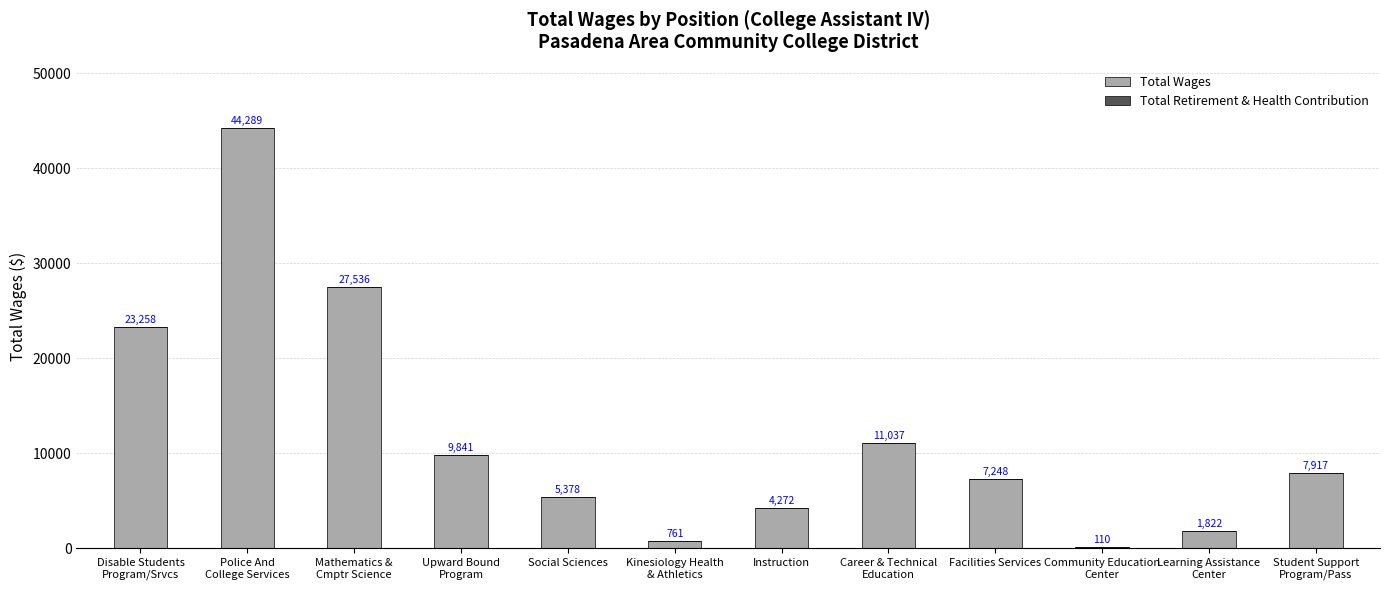

The chart shows a value of 5378 at Social Sciences. True or false?

True